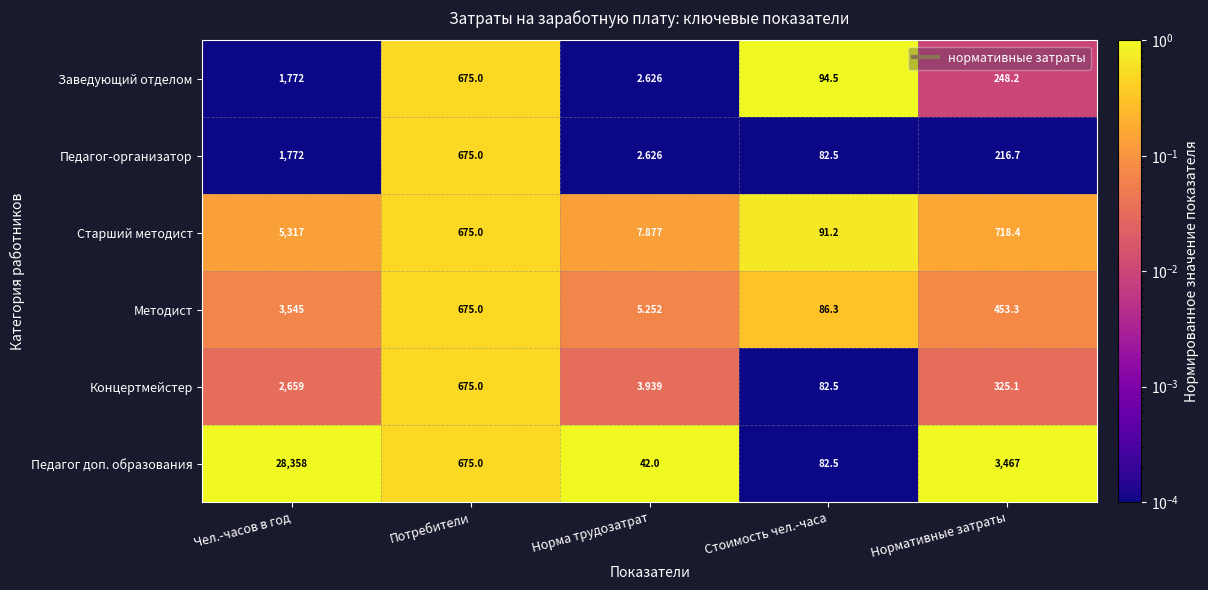

List the labels in order of Старший методист value, smallest first.

Норма трудозатрат, Стоимость чел.-часа, Потребители, Нормативные затраты, Чел.-часов в год